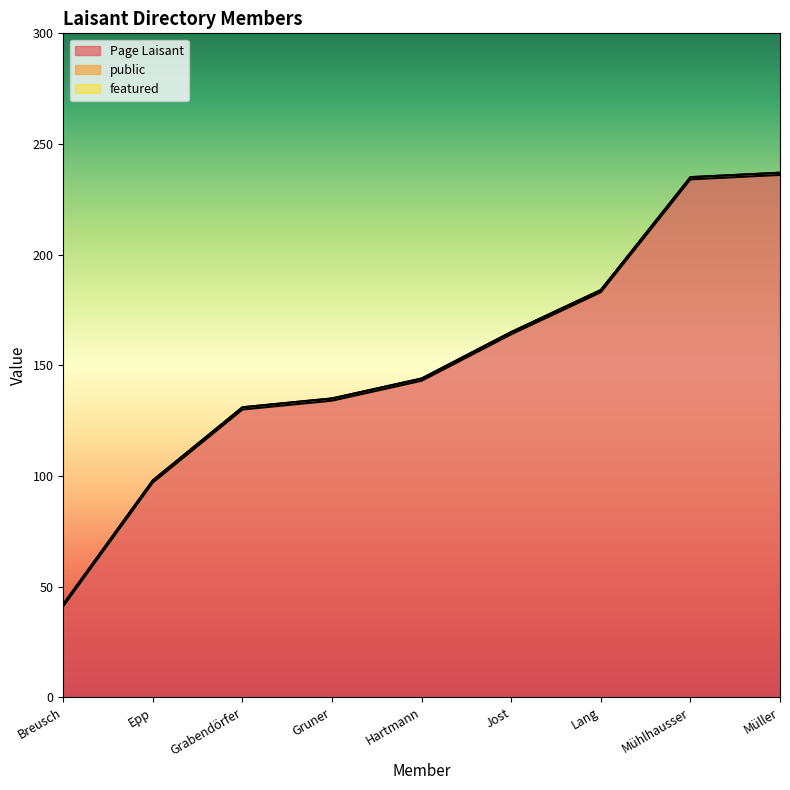

Is it true that public equals 1 at Epp?

False